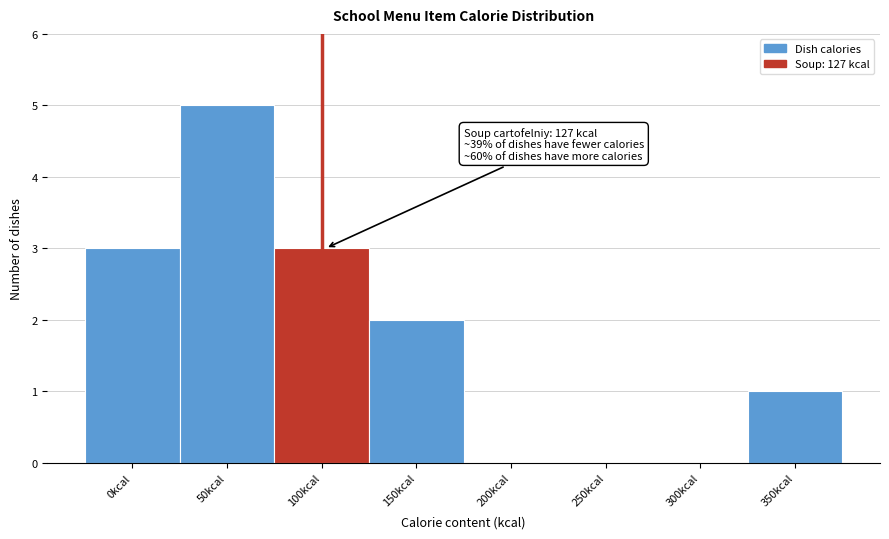

Reading right to left, list all the values displayed in this chart.

350kcal=1	300kcal=0	250kcal=0	200kcal=0	150kcal=2	100kcal=3	50kcal=5	0kcal=3